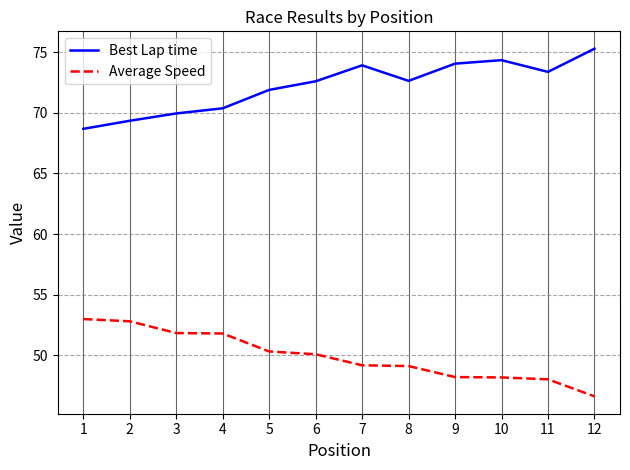

Which category has the highest value across all series?

12